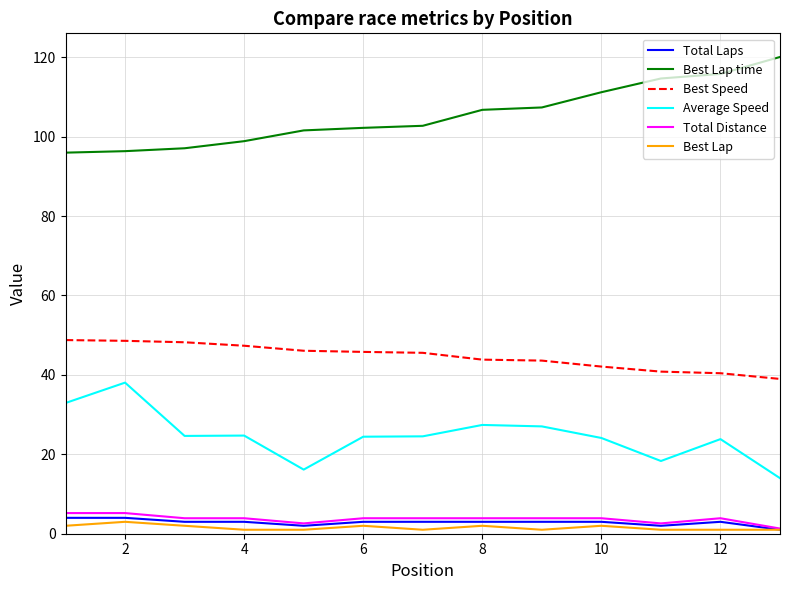

True or false: Average Speed and Total Distance intersect in this chart.

False